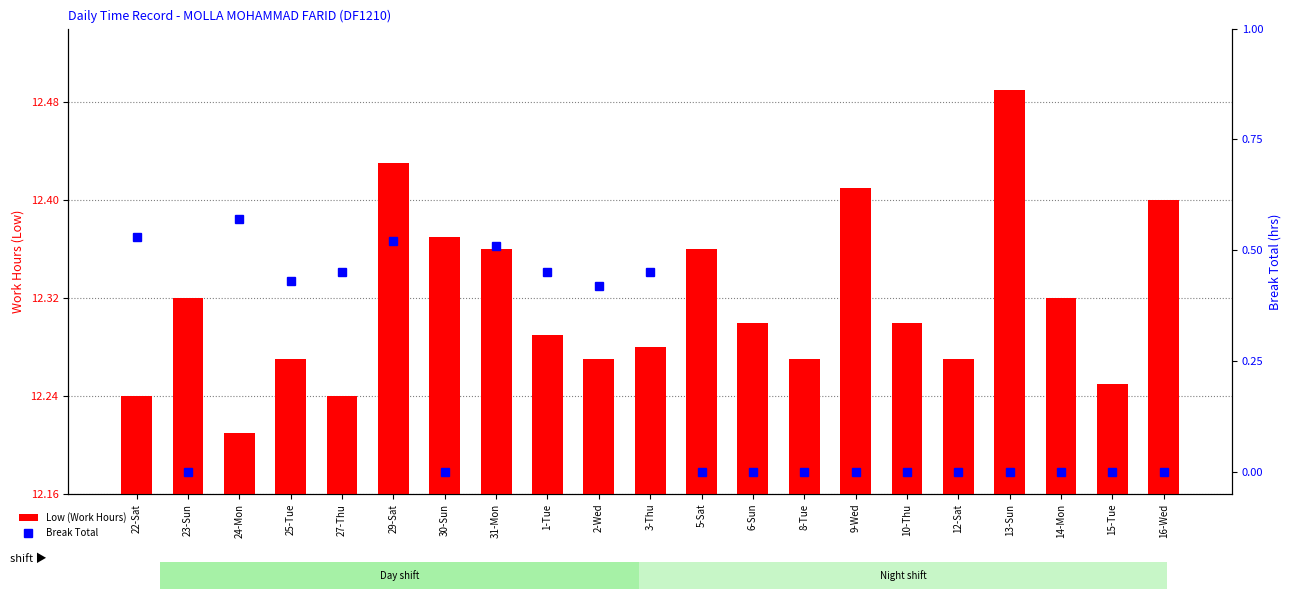

Which series has the widest spread of values?

Break Total